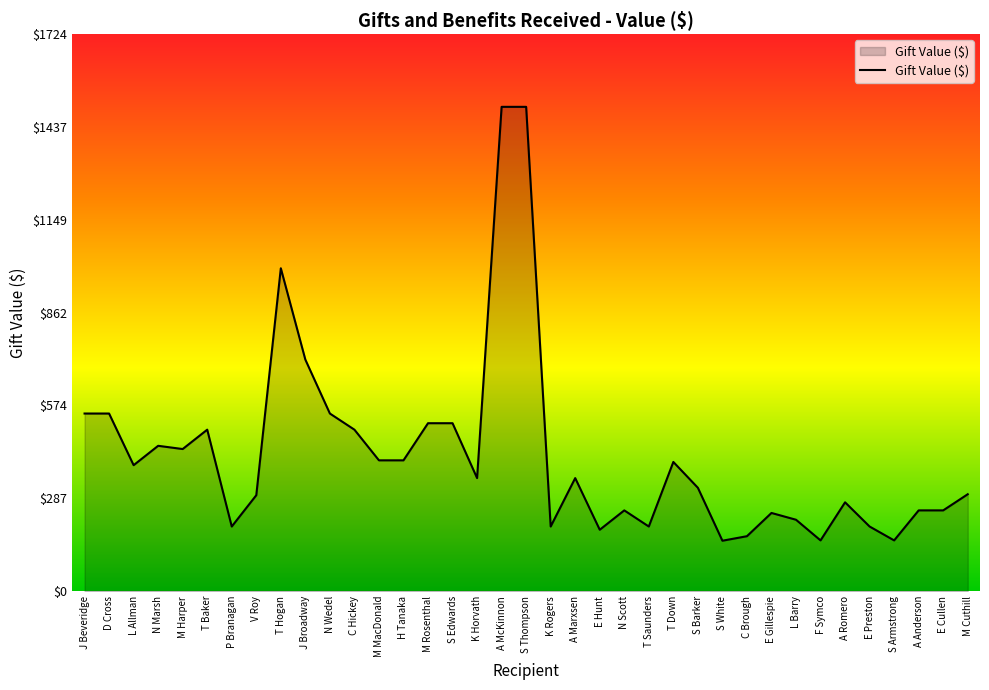

Is it true that the value at J Broadway is 1265.4?

False